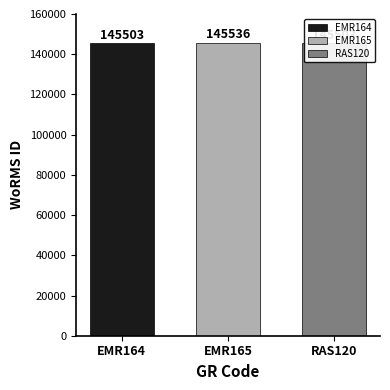

Which label corresponds to the smallest value in the chart?

EMR164